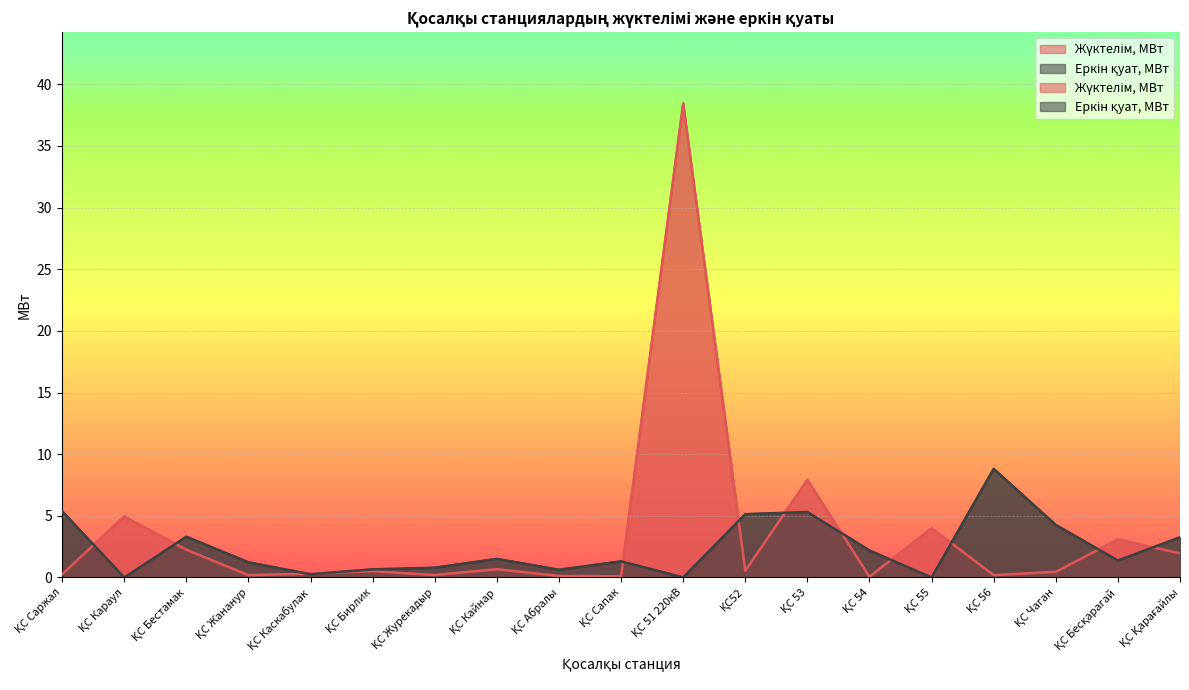

Is it true that Еркін қуат, МВт equals 4.4 at ҚС 55?

False